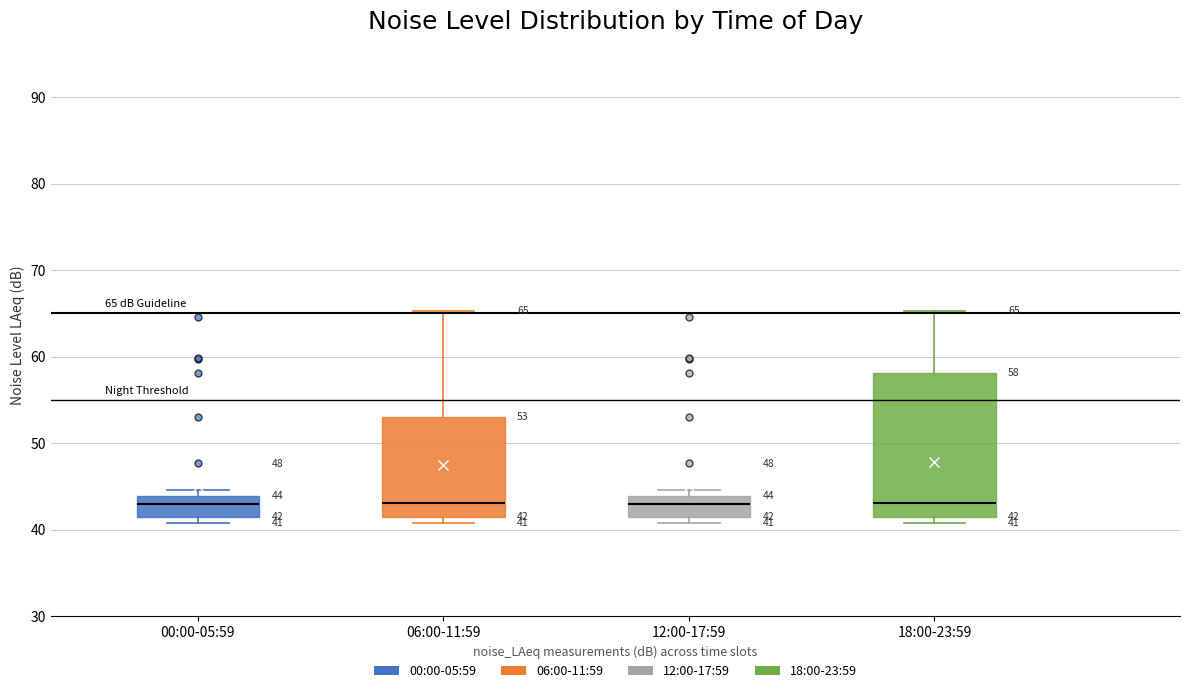

Which box is the tallest, from its lower edge to its upper edge?

18:00-23:59